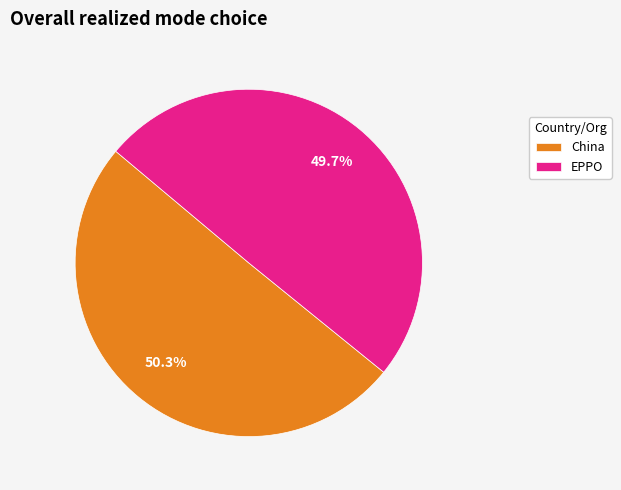

Which category accounts for the majority?

China